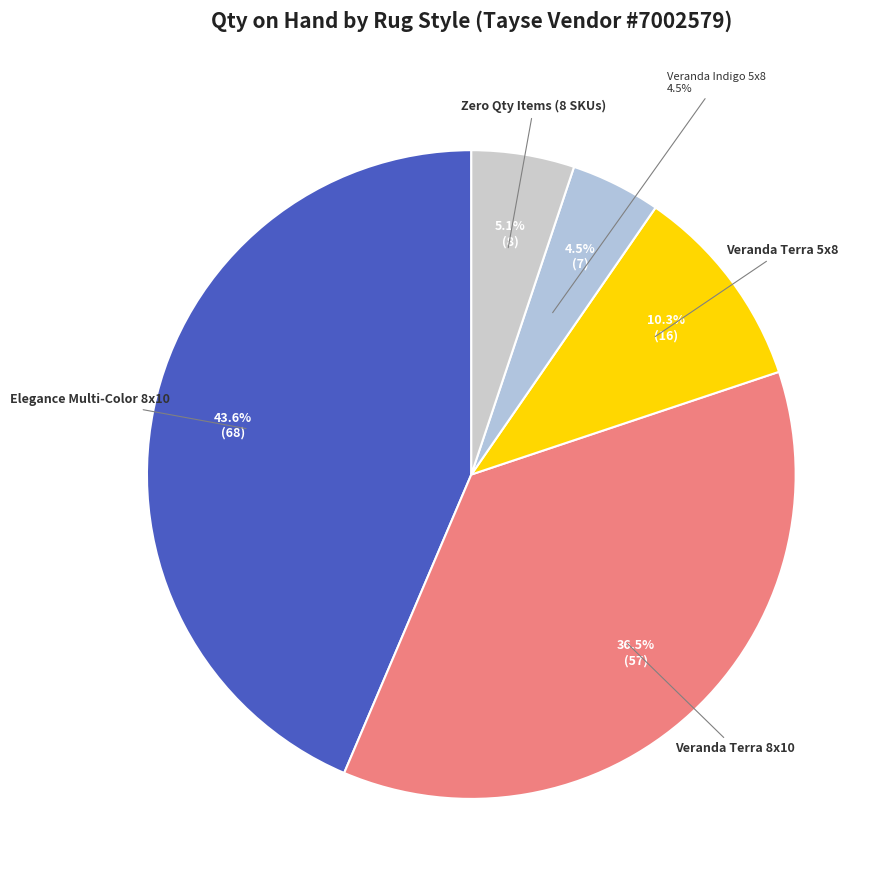

To the nearest percent, what portion does Veranda Indigo 5x8 represent?

5%